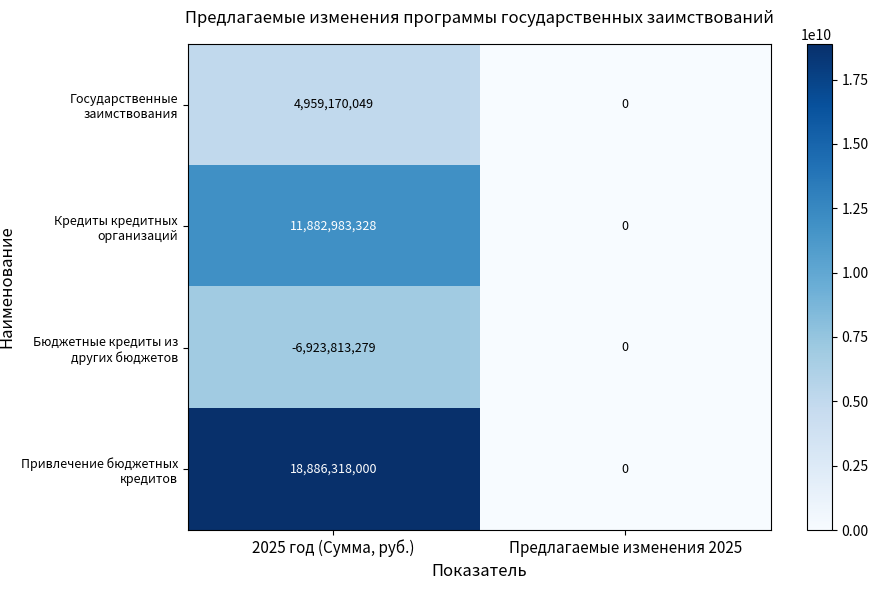

Which label corresponds to the largest value in the chart?

2025 год (Сумма, руб.)